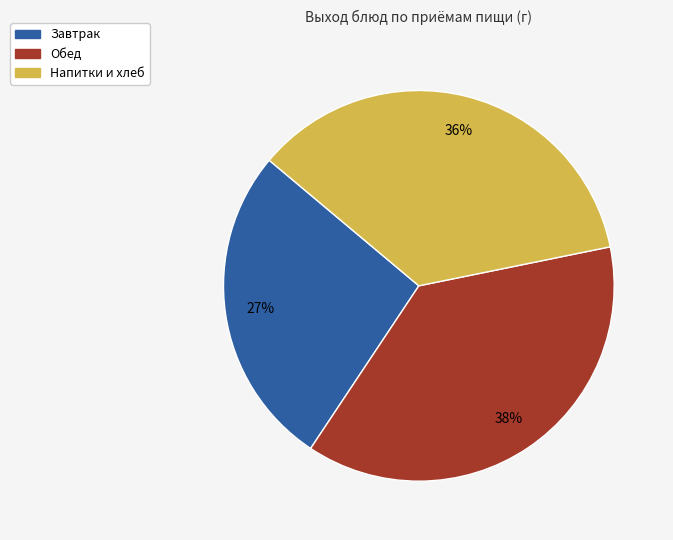

Is there any slice that represents more than half of the pie?

No